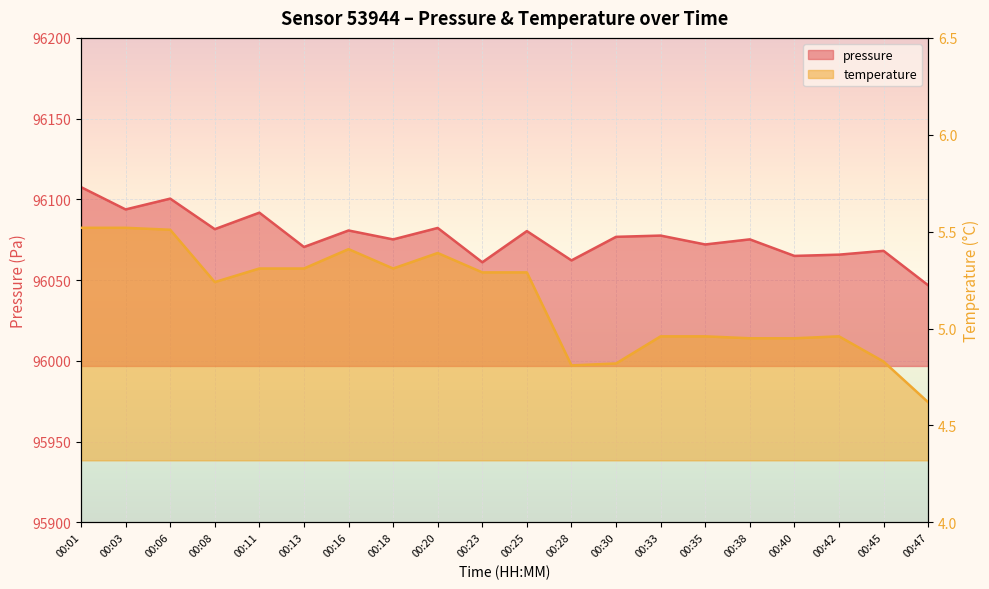

Which series changed the most between 00:08 and 00:33?

pressure